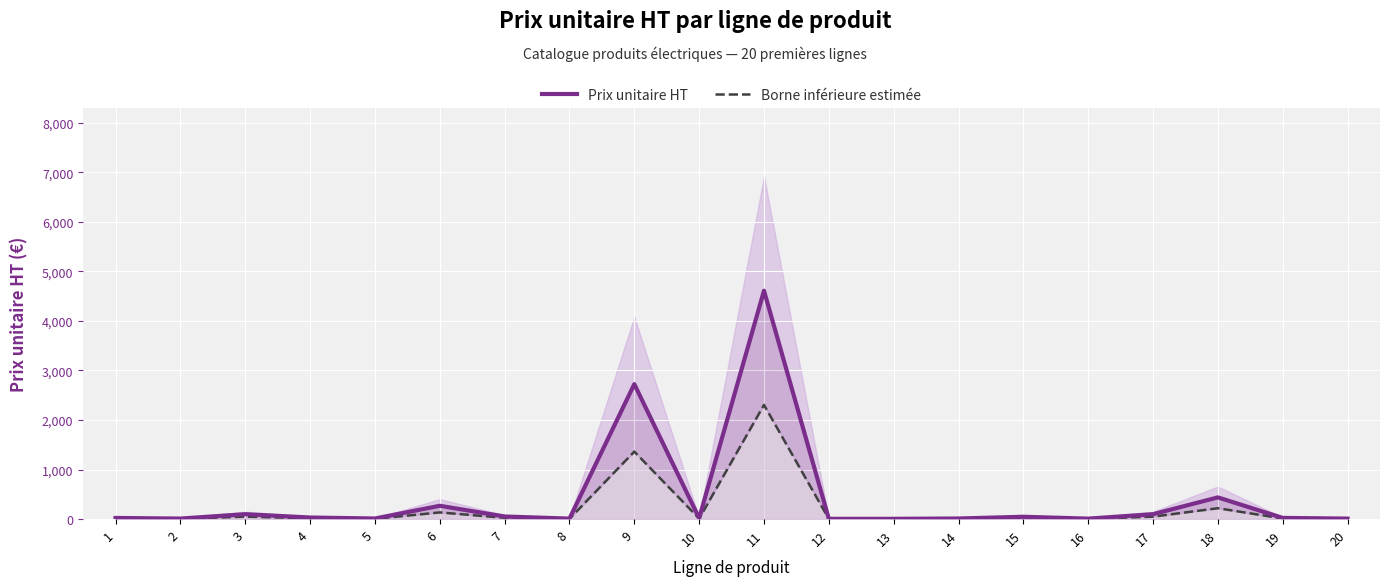

What is the difference between the maximum and minimum values in the Prix unitaire HT series?

4604.1